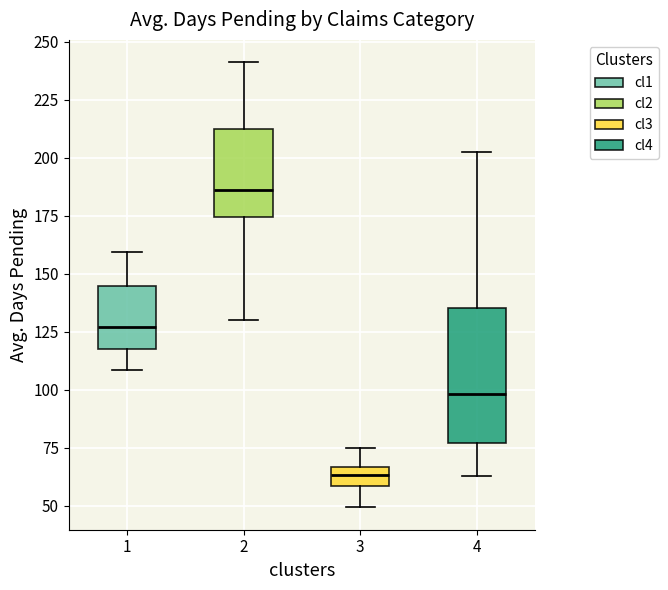

Comparing the boxes themselves (not the whiskers), which one is the tallest?

4